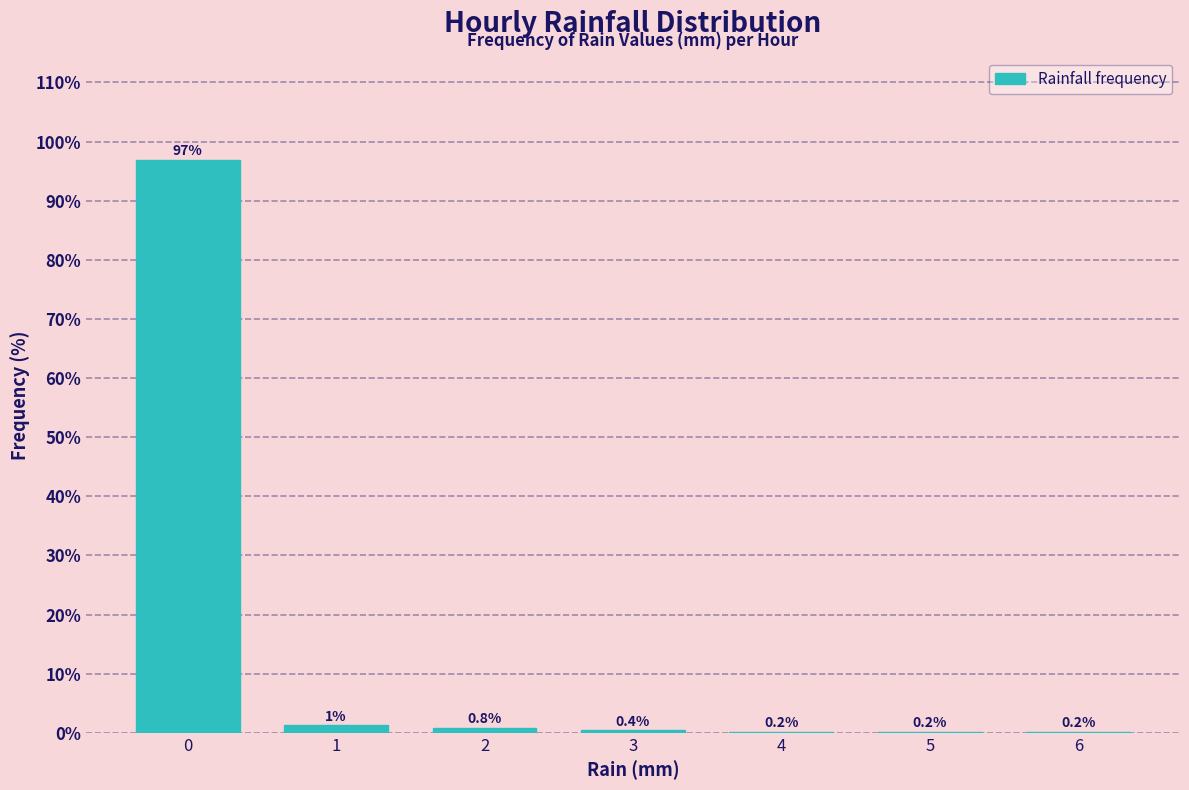

True or false: the data shows 96.9 at 0.

True